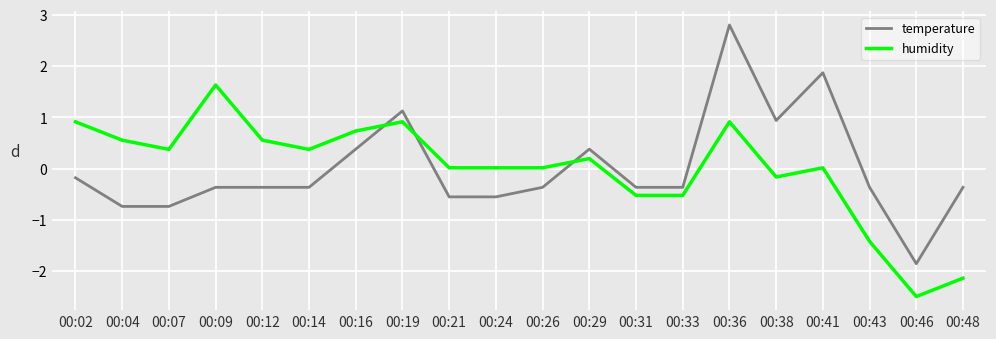

What is the difference between the maximum and minimum values in the temperature series?

4.7